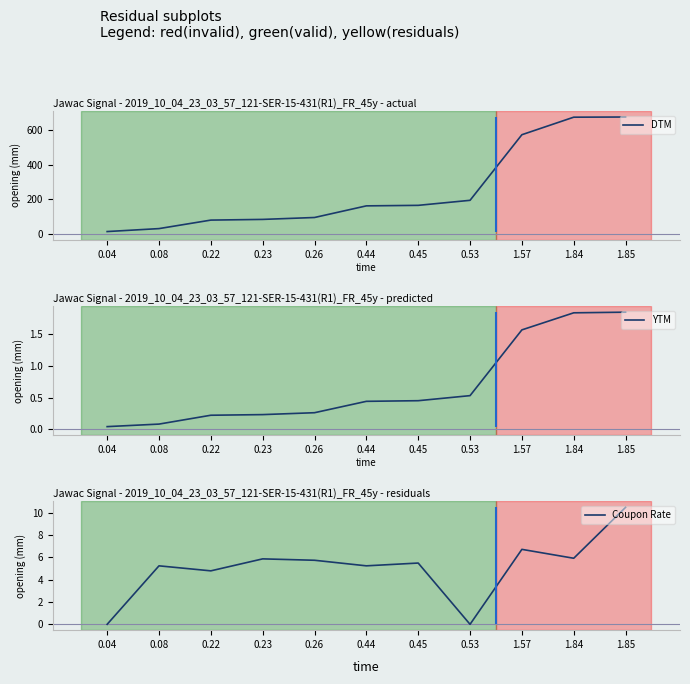

What position from the left is 1.57?

9